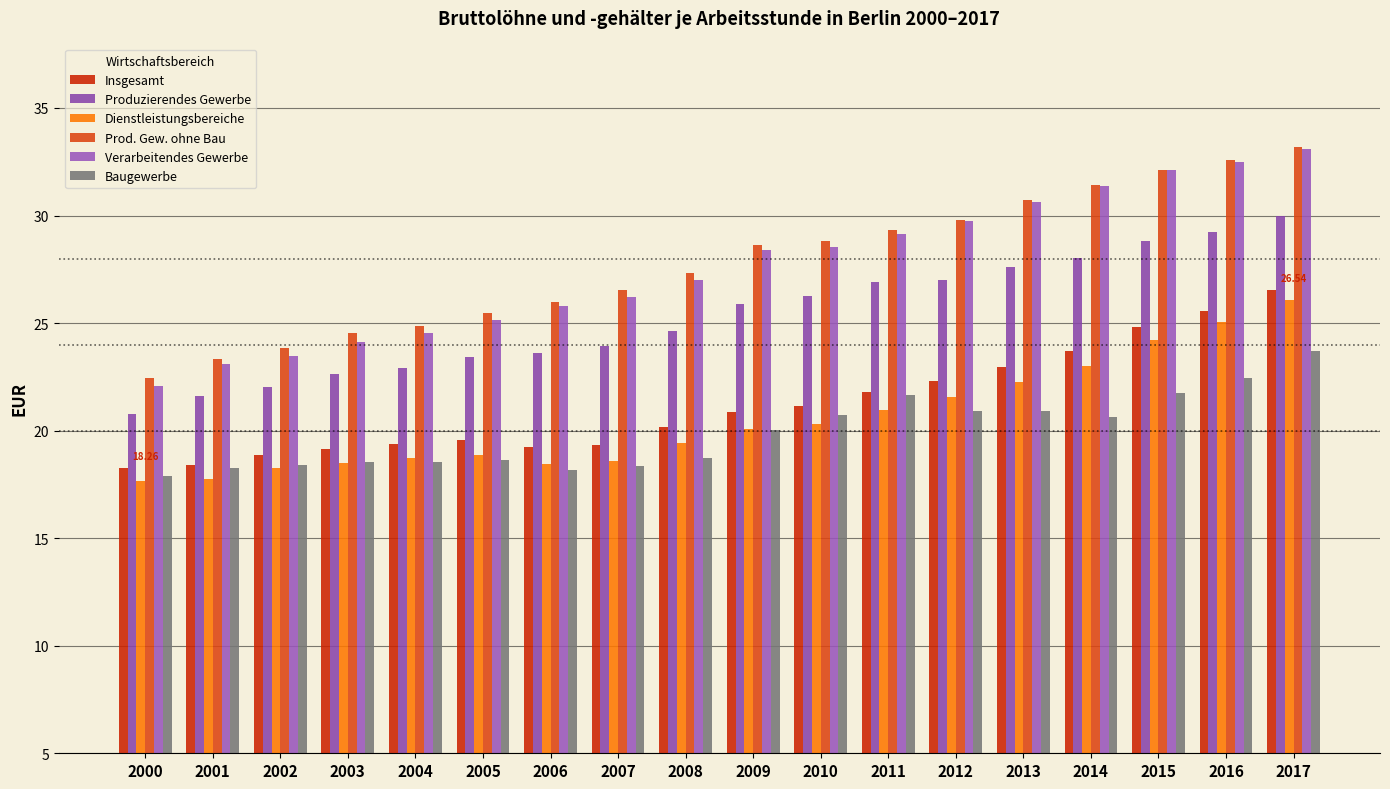

What is the value of the Prod. Gew. ohne Bau bar at the 1st from the left?

22.4